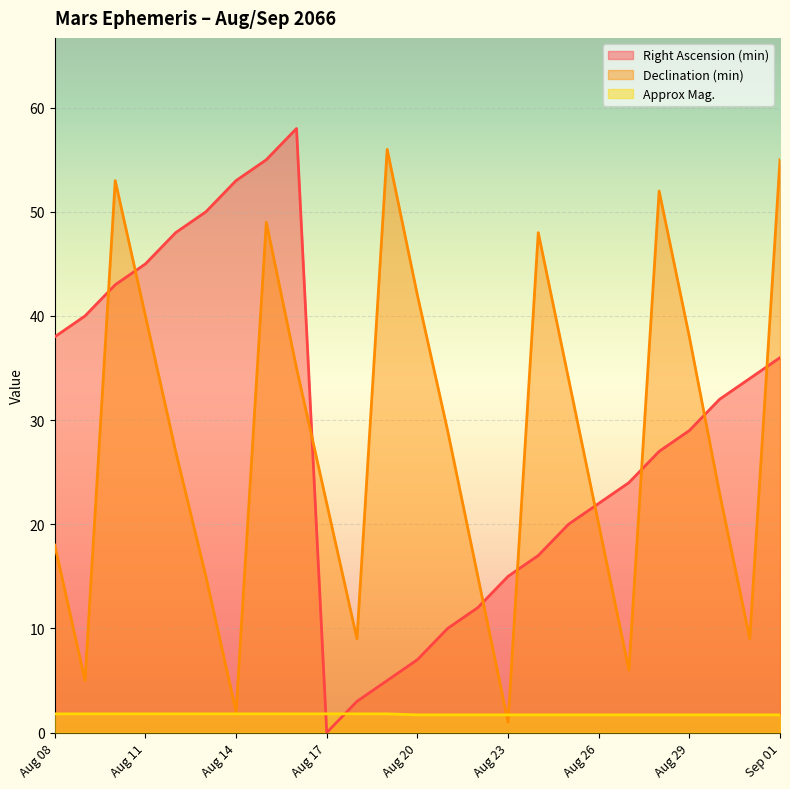

What is the difference between the maximum and minimum values in the Declination (min) series?

55.0